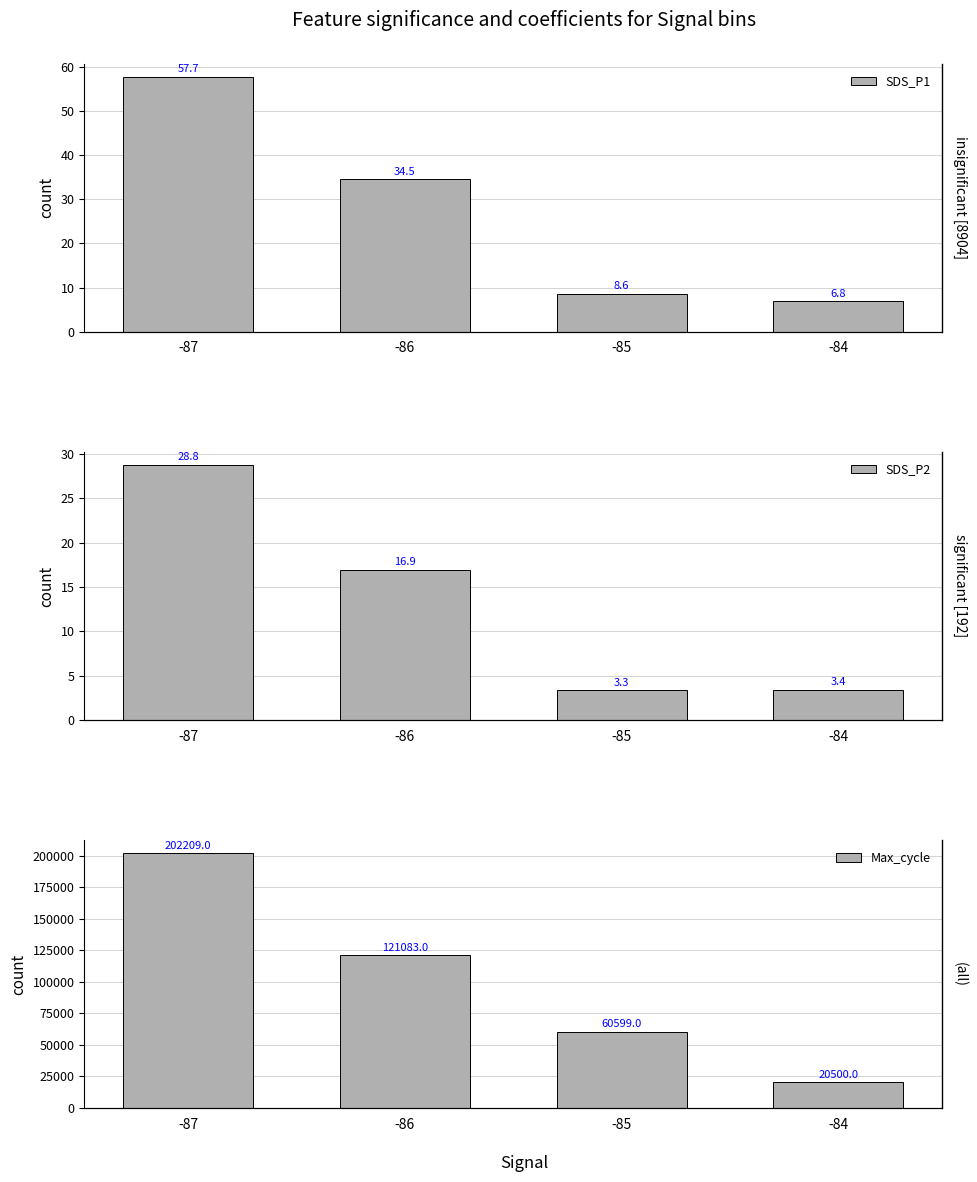

Are the bars grouped side by side (vs. stacked)?

Yes